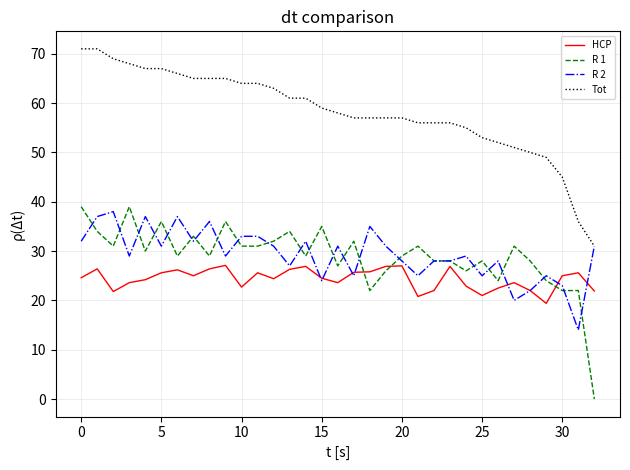

What is the maximum value for Tot?

71.0